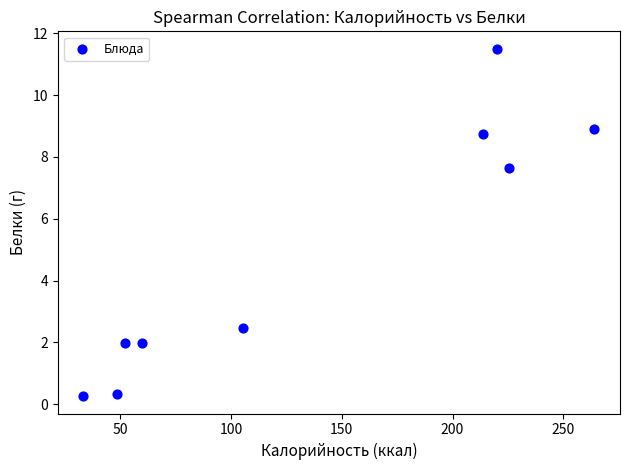

What is the range of Y values (max minus min)?

11.2